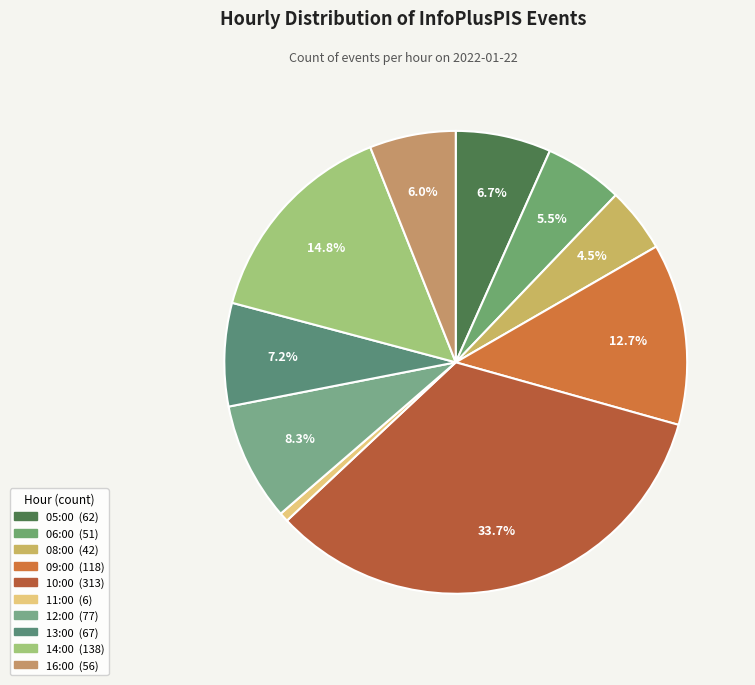

What percentage is the 12:00 slice, to the nearest percent?

8%